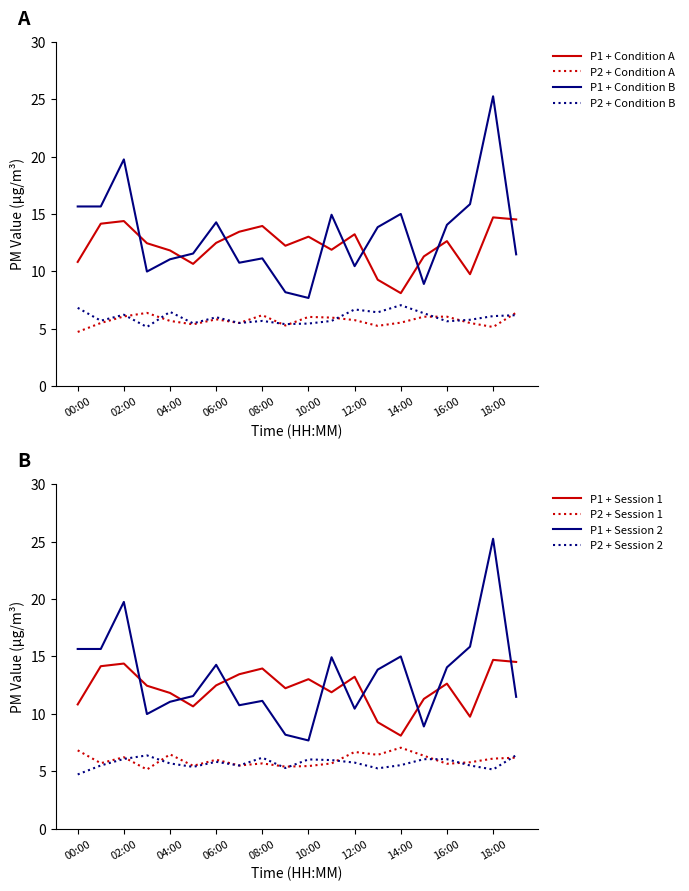

Rank the categories by P2 value from lowest to highest.

00:00, 18:00, 13:00, 09:00, 05:00, 01:00, 07:00, 17:00, 14:00, 04:00, 12:00, 06:00, 11:00, 10:00, 15:00, 16:00, 02:00, 08:00, 03:00, 19:00